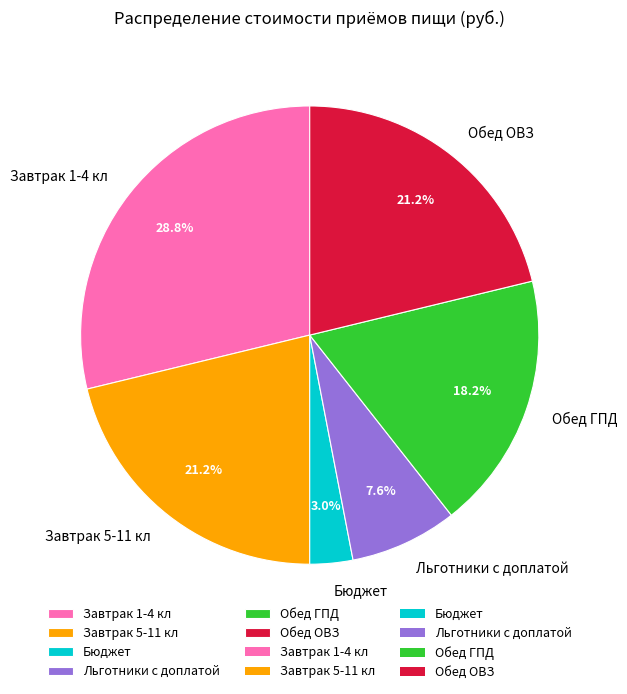

Does Обед ОВЗ account for over 50% of the chart?

No